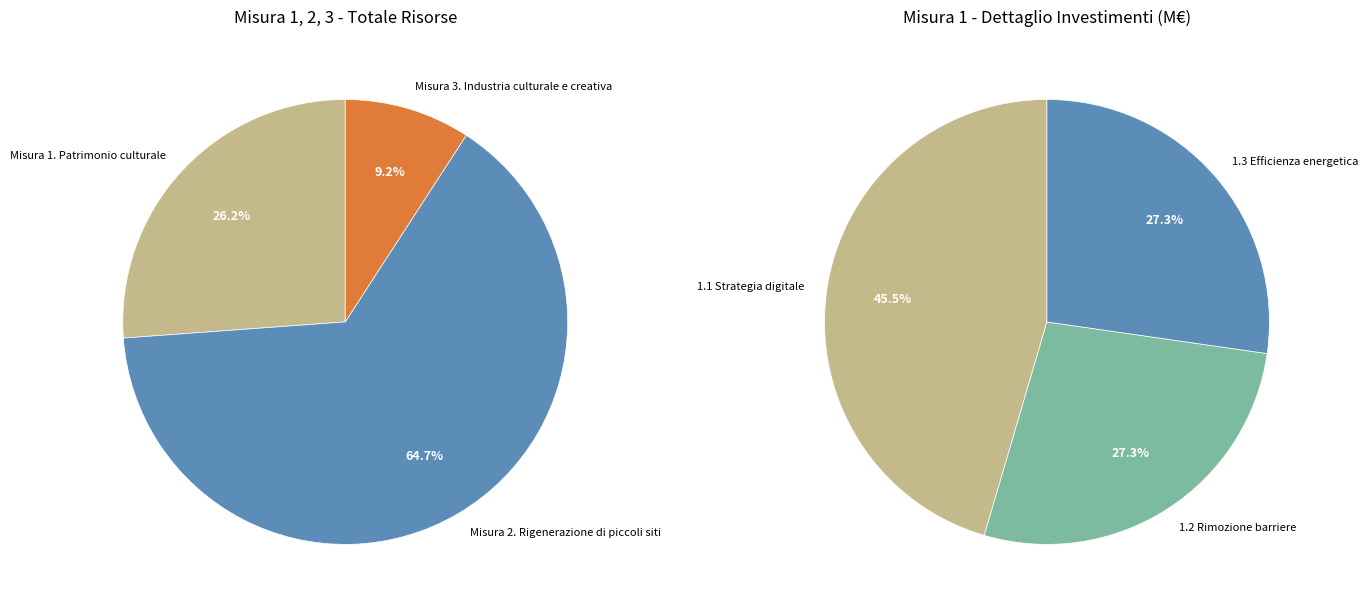

Count the number of slices in the pie.

3